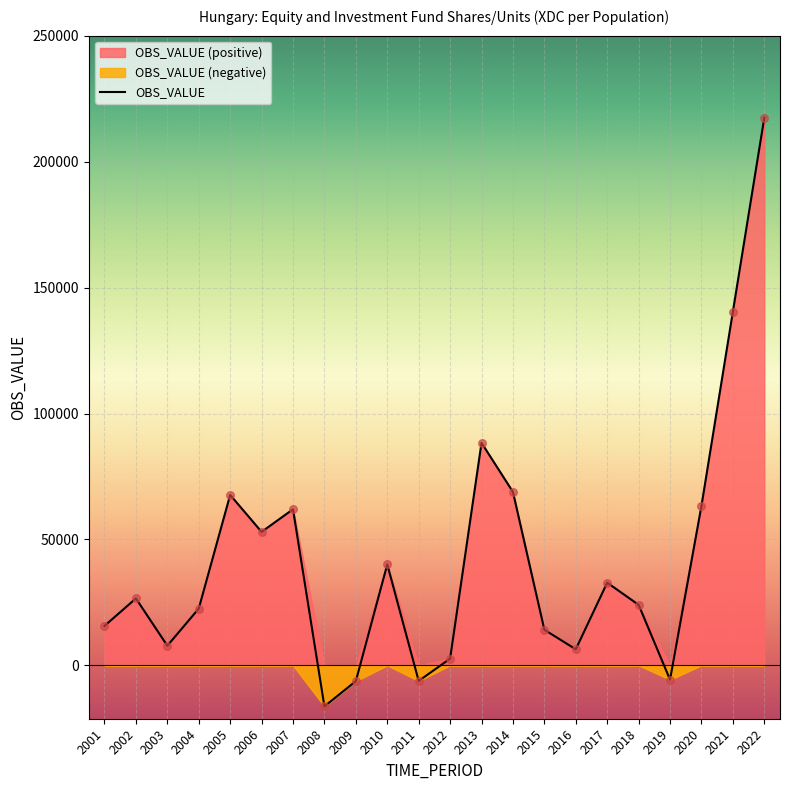

Approximately how many times larger is the value at 2021 compared to 2001?

9.0